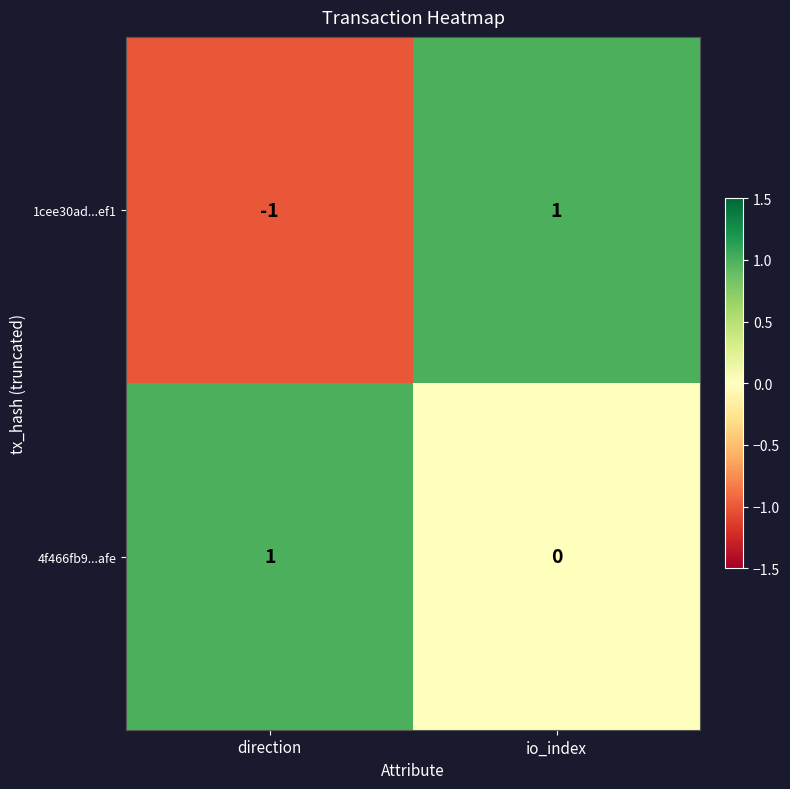

At how many categories does at least one series exceed 0?

2